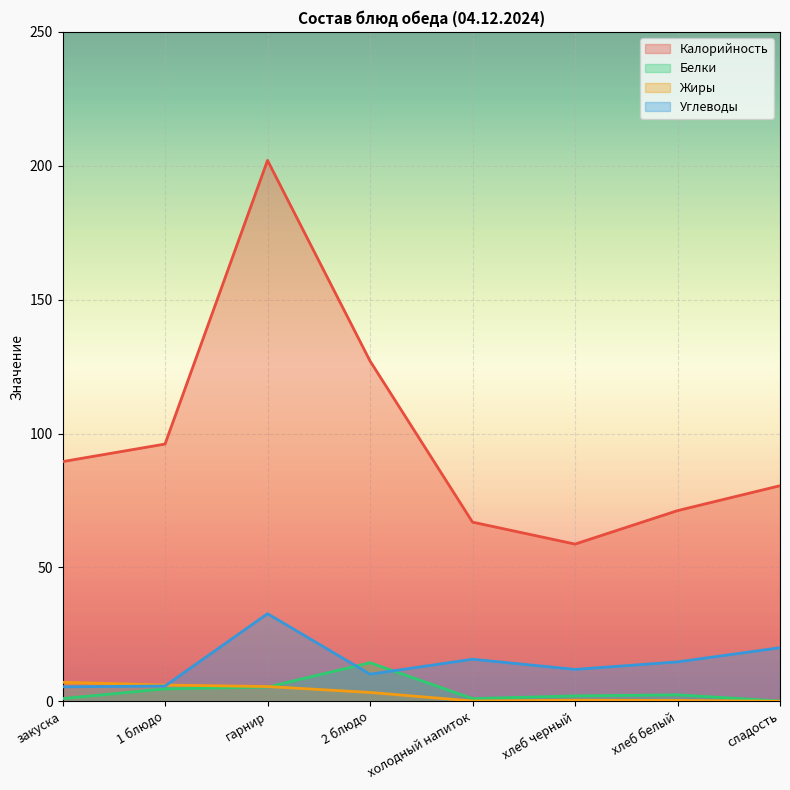

The value of Калорийность at хлеб белый is 46.3. True or false?

False